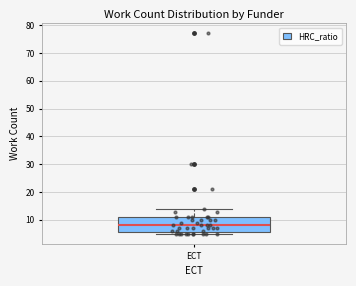

Where is the upper edge of the box for ECT on the y-axis? The values are not printed on the chart, so give them approximately, as read against the axis.

11